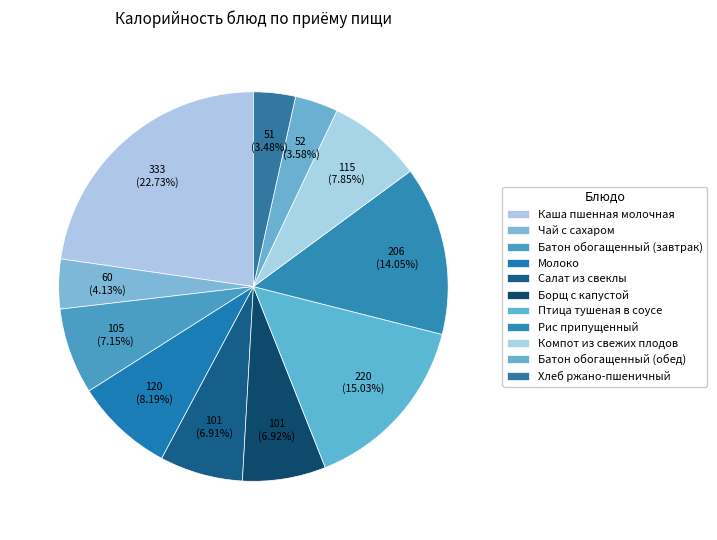

What portion of the pie excludes Рис припущенный?

86.0%